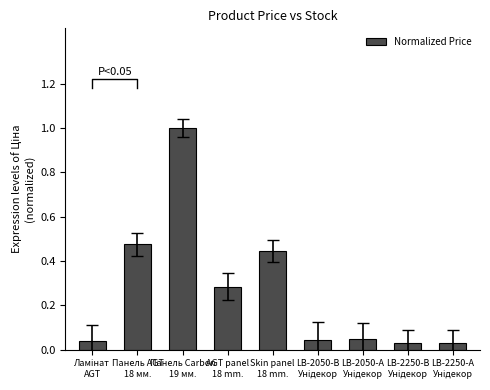

Reading left to right, list all the values displayed in this chart.

Ламінат
AGT=0.0	Панель AGT
18 мм.=0.5	Панель Carbon
19 мм.=1.0	AGT panel
18 mm.=0.3	Skin panel
18 mm.=0.4	LB-2050-В
Унідекор=0.0	LB-2050-А
Унідекор=0.0	LB-2250-В
Унідекор=0.0	LB-2250-А
Унідекор=0.0